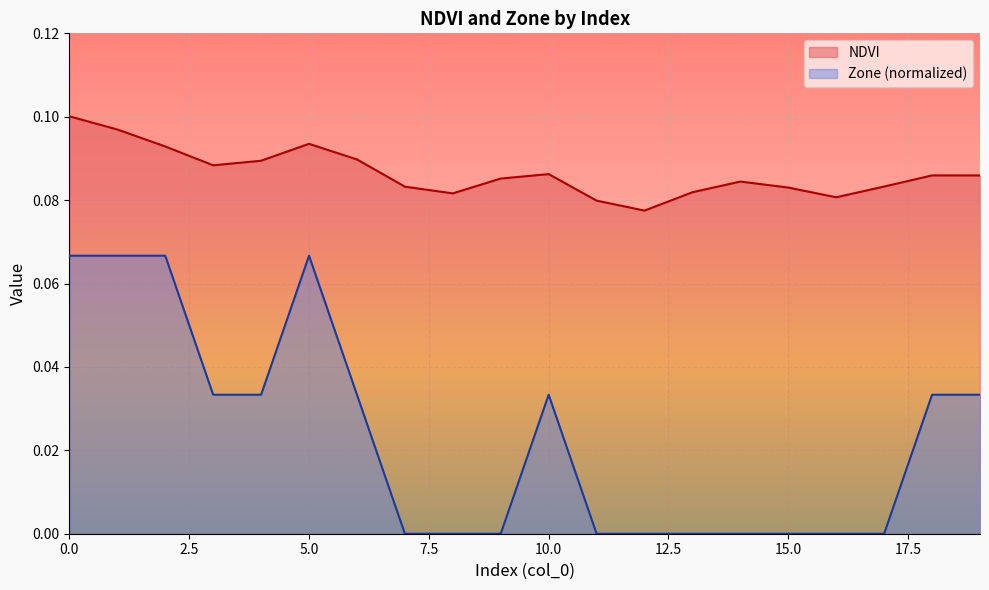

The Zone series shows -0.0 at 8. True or false?

False